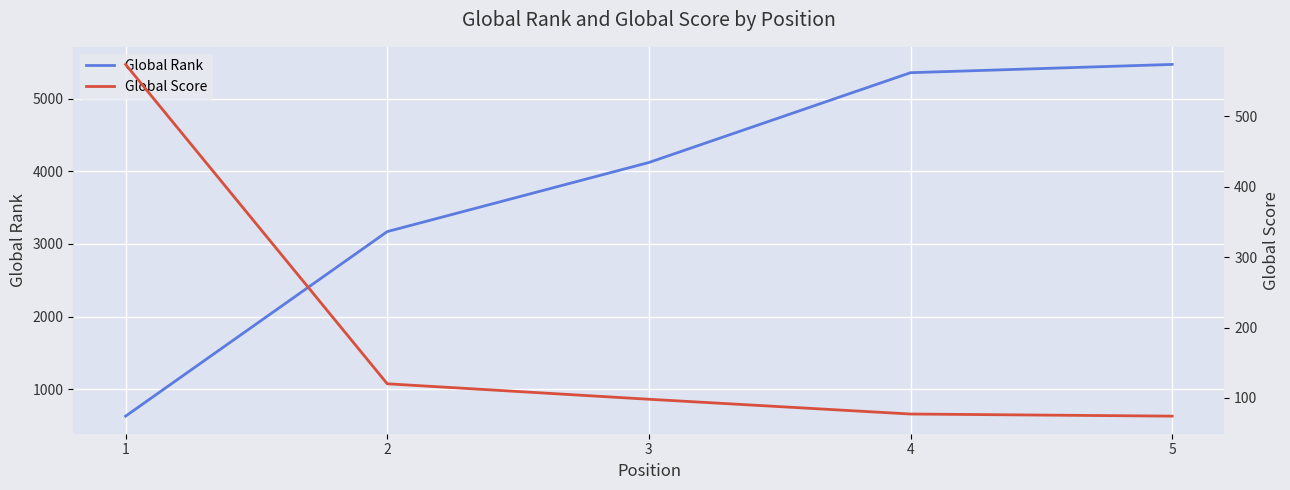

Which series has the largest total across all categories?

Global Rank